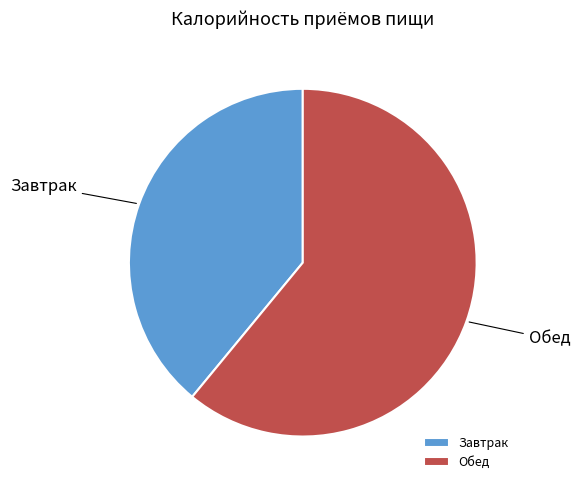

Approximately how many times larger is the value at Завтрак compared to Обед?

0.6